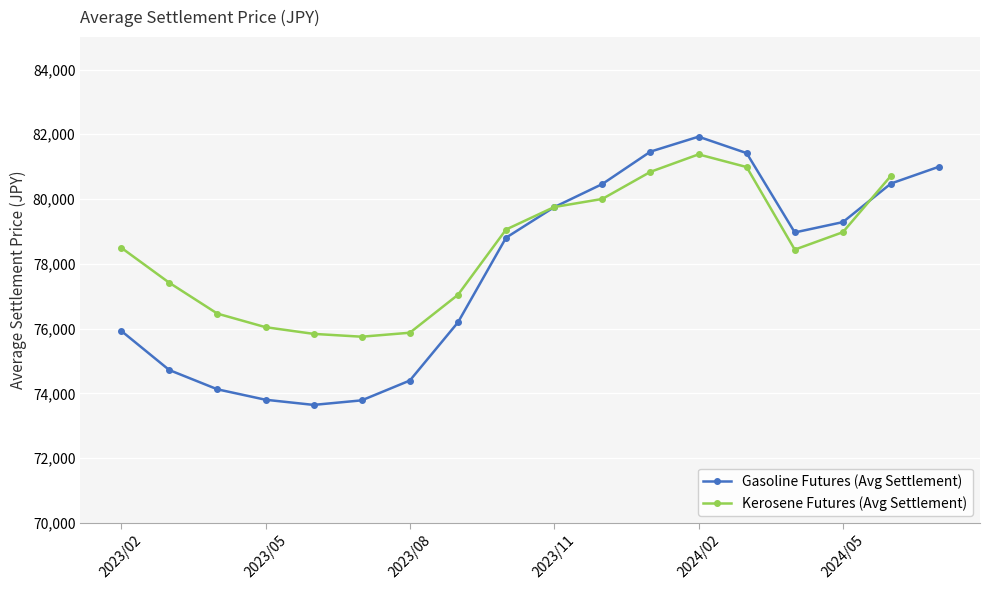

The value at 2023/04 is 40004.8. True or false?

False